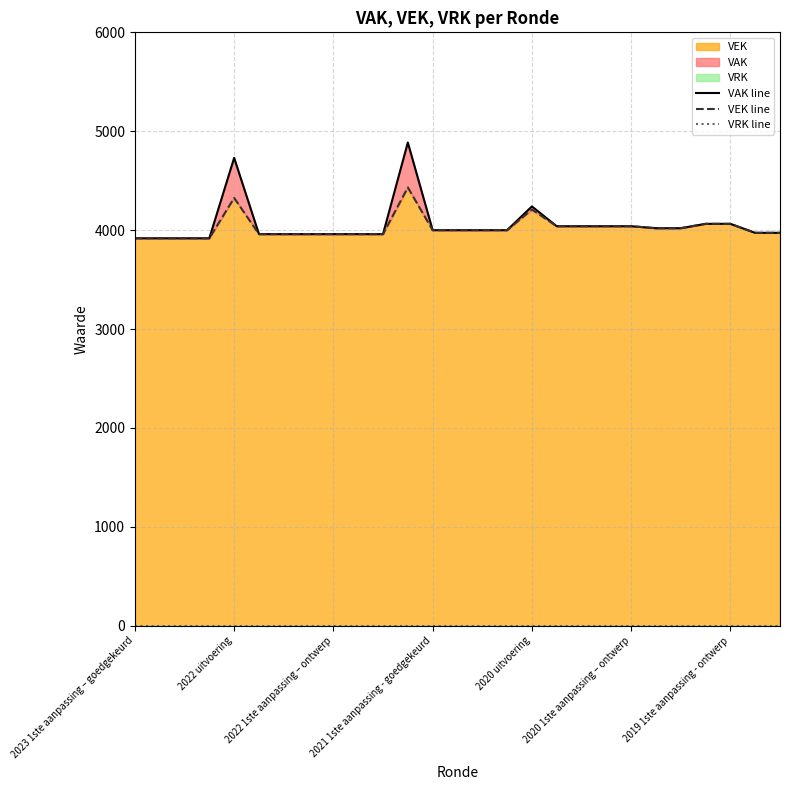

What is the lowest value of the VEK line series?

3918